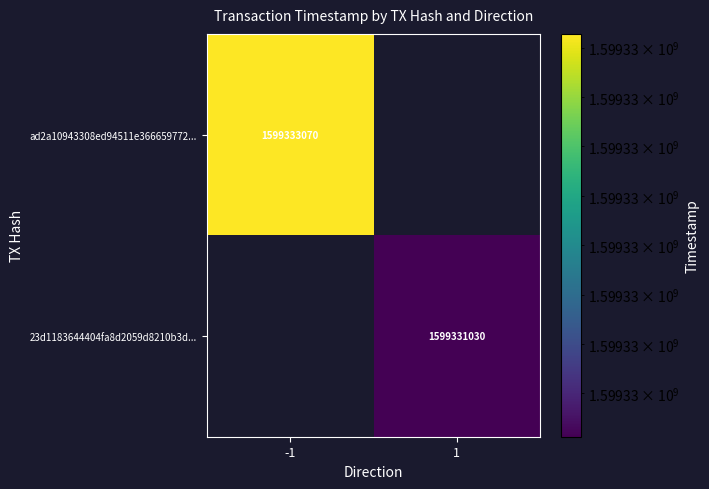

The value of 23d1183644404fa8d2059d8210b3d... at 1 is 1599331030. True or false?

True